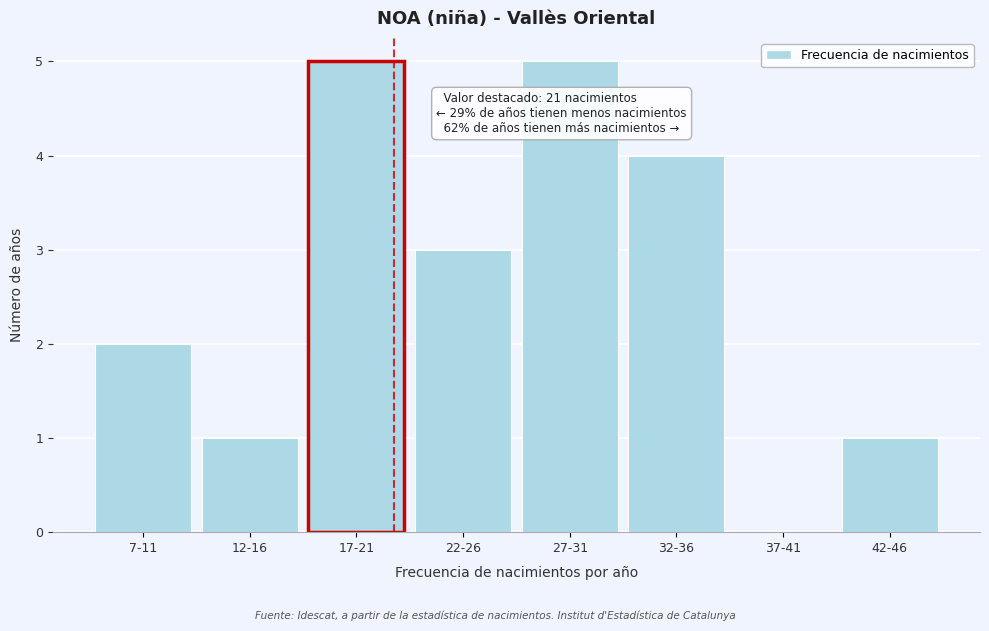

Reading left to right, what are all the values shown in this chart?

7-11=2	12-16=1	17-21=5	22-26=3	27-31=5	32-36=4	37-41=0	42-46=1